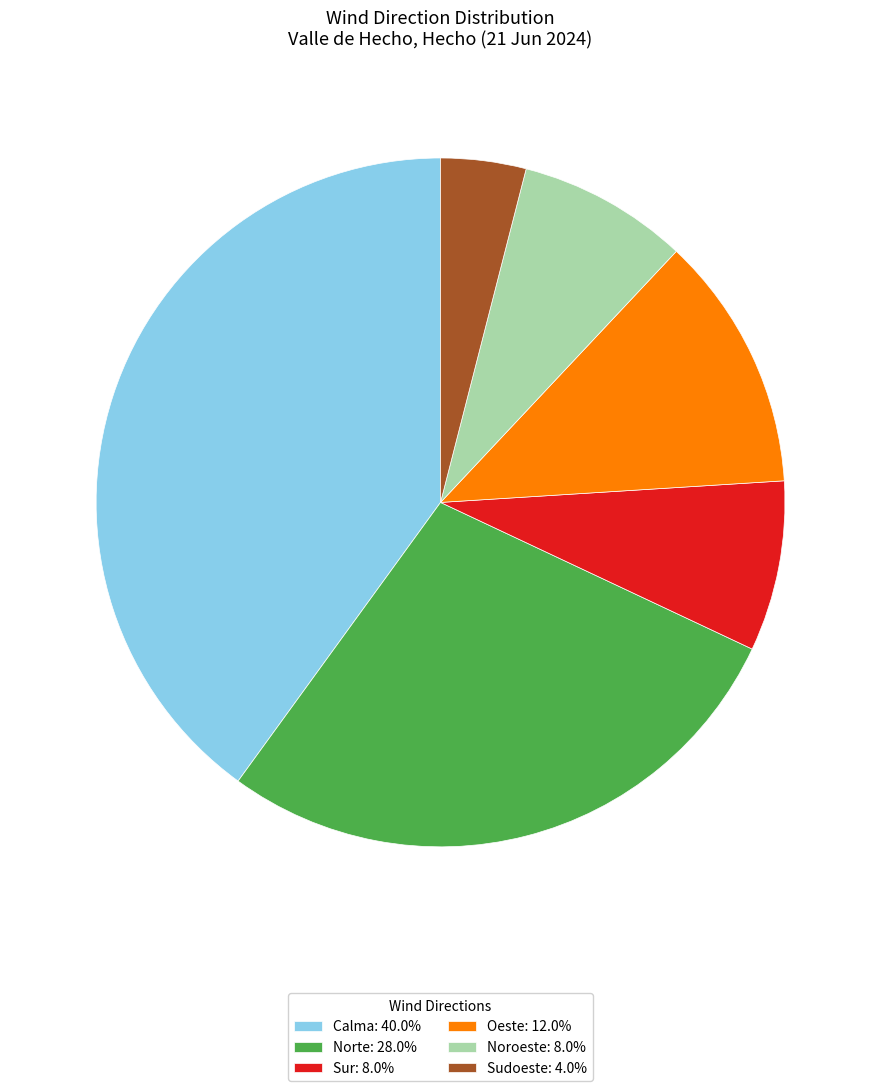

Do Sudoeste: 4.0% and Noroeste: 8.0% together represent more than half of the pie?

No